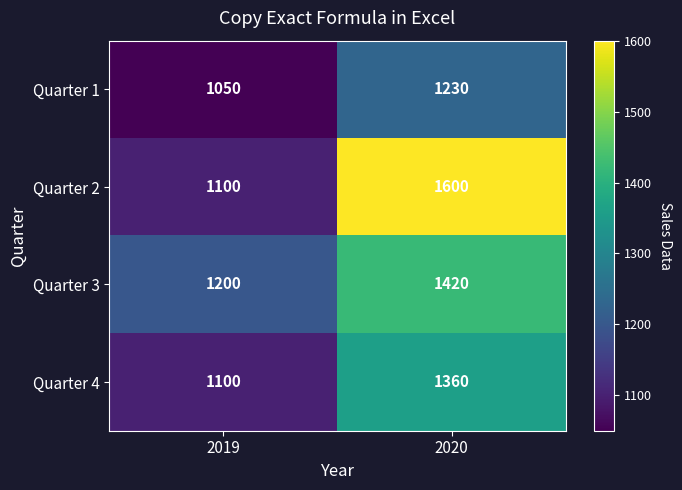

List the labels in order of Quarter 2 value, largest first.

2020, 2019